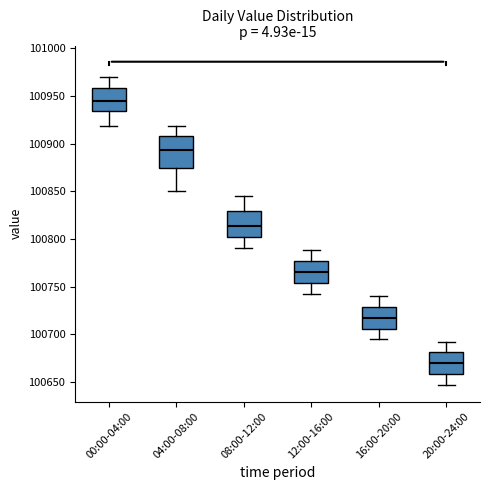

Reading left to right, transcribe this box plot: for each box, give where its median line is, the range the box spans, and where its two whiskers end, as read against the y-axis. The values are not printed on the chart, so give them approximately, as read against the axis.

00:00-04:00: median 100945, box 100935 to 100960, whiskers 100920 to 100970
04:00-08:00: median 100895, box 100875 to 100910, whiskers 100850 to 100920
08:00-12:00: median 100815, box 100800 to 100830, whiskers 100790 to 100845
12:00-16:00: median 100765, box 100755 to 100775, whiskers 100740 to 100790
16:00-20:00: median 100720, box 100705 to 100730, whiskers 100695 to 100740
20:00-24:00: median 100670, box 100660 to 100680, whiskers 100645 to 100690